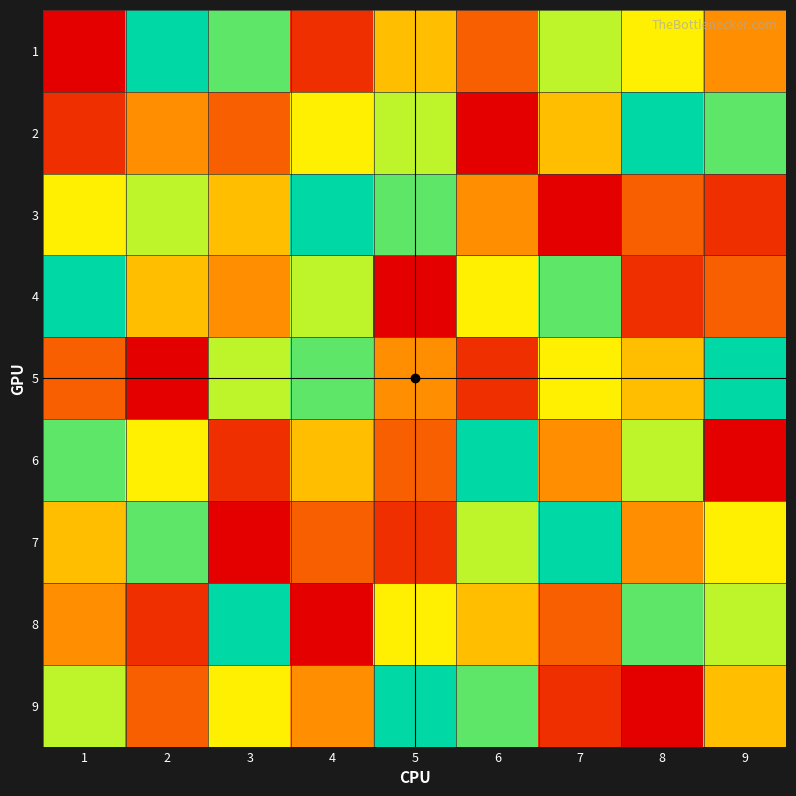

Reading left to right, list all the values displayed in this chart.

1: 1=1	2=9	3=8	4=2	5=5	6=3	7=7	8=6	9=4
2: 1=2	2=4	3=3	4=6	5=7	6=1	7=5	8=9	9=8
3: 1=6	2=7	3=5	4=9	5=8	6=4	7=1	8=3	9=2
4: 1=9	2=5	3=4	4=7	5=1	6=6	7=8	8=2	9=3
5: 1=3	2=1	3=7	4=8	5=4	6=2	7=6	8=5	9=9
6: 1=8	2=6	3=2	4=5	5=3	6=9	7=4	8=7	9=1
7: 1=5	2=8	3=1	4=3	5=2	6=7	7=9	8=4	9=6
8: 1=4	2=2	3=9	4=1	5=6	6=5	7=3	8=8	9=7
9: 1=7	2=3	3=6	4=4	5=9	6=8	7=2	8=1	9=5